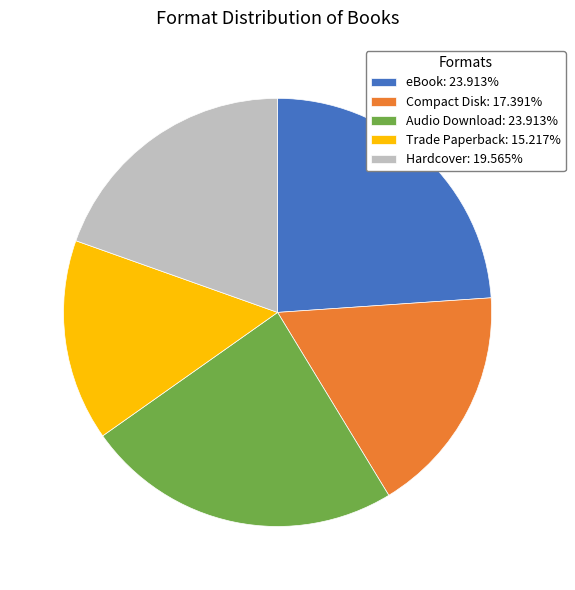

Does Audio Download account for over 50% of the chart?

No